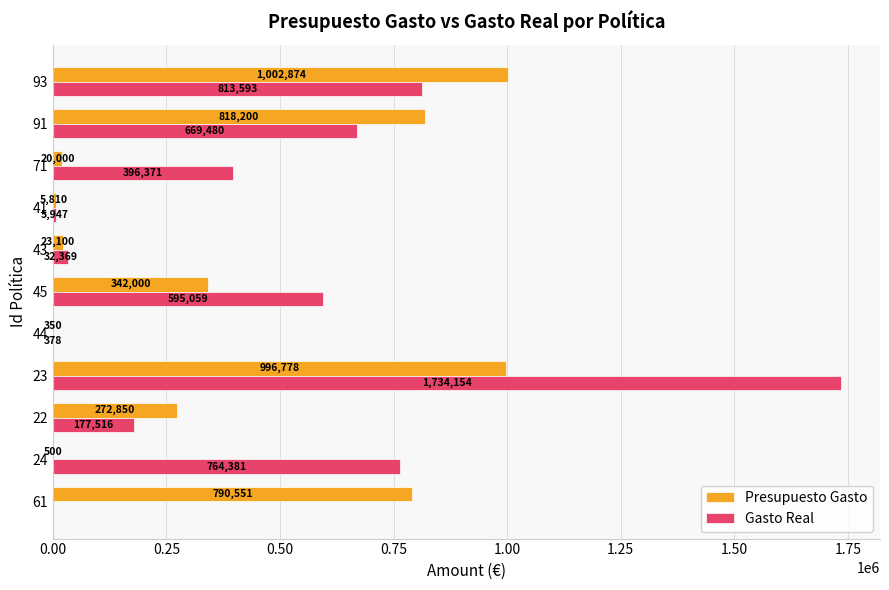

Which series changed the most between 23 and 71?

Gasto Real